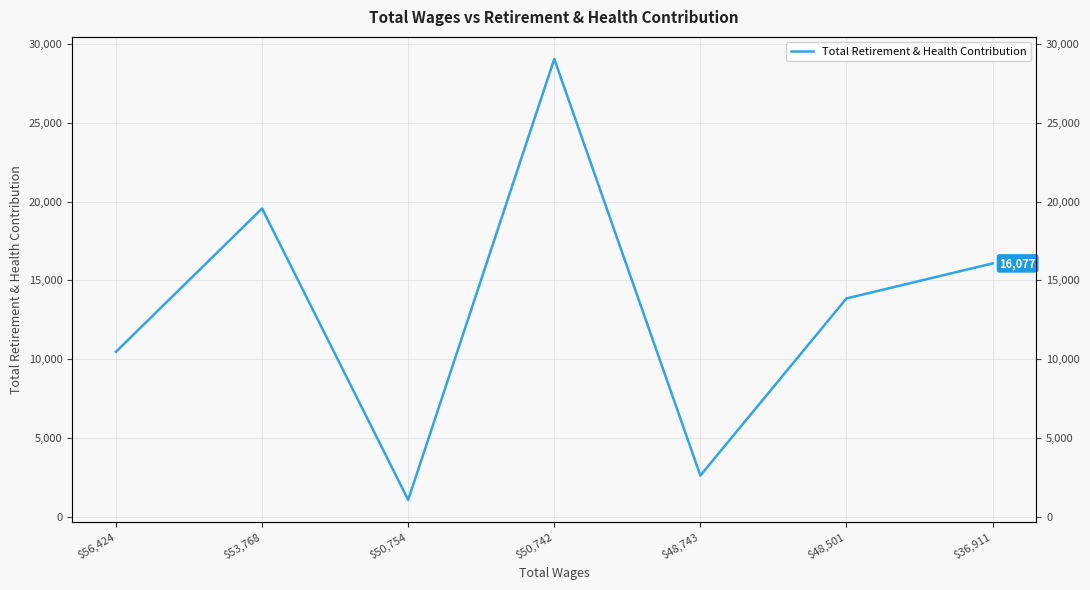

How many values are below 13856?

3